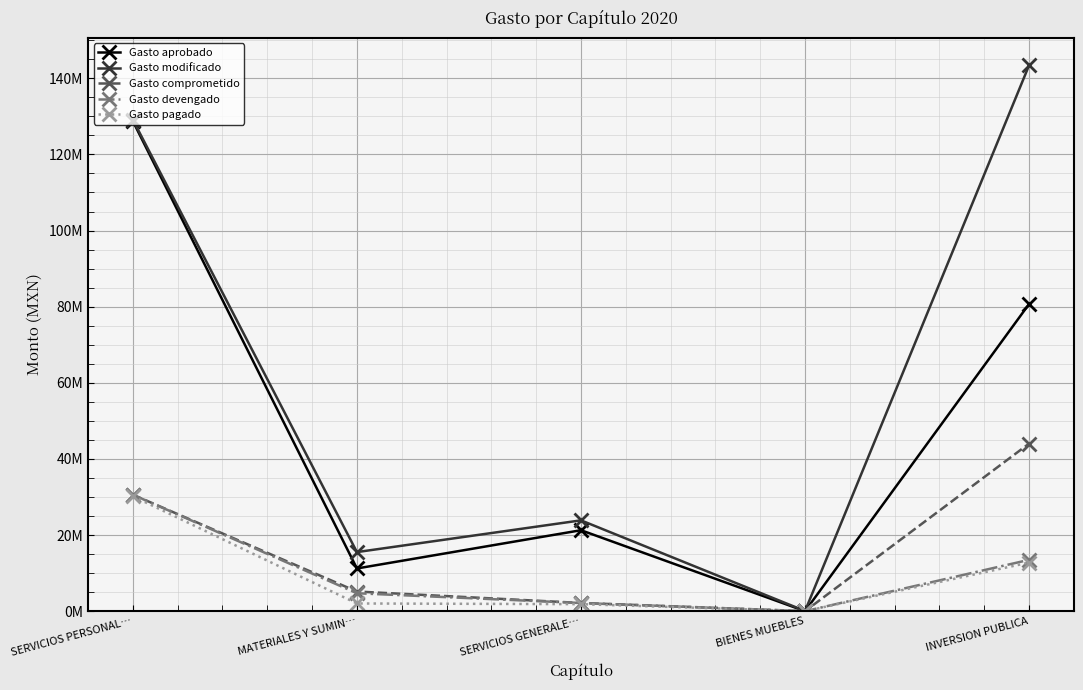

Is the value of Gasto comprometido at INVERSION PUBLICA greater than the value of Gasto pagado at SERVICIOS GENERALE…?

Yes